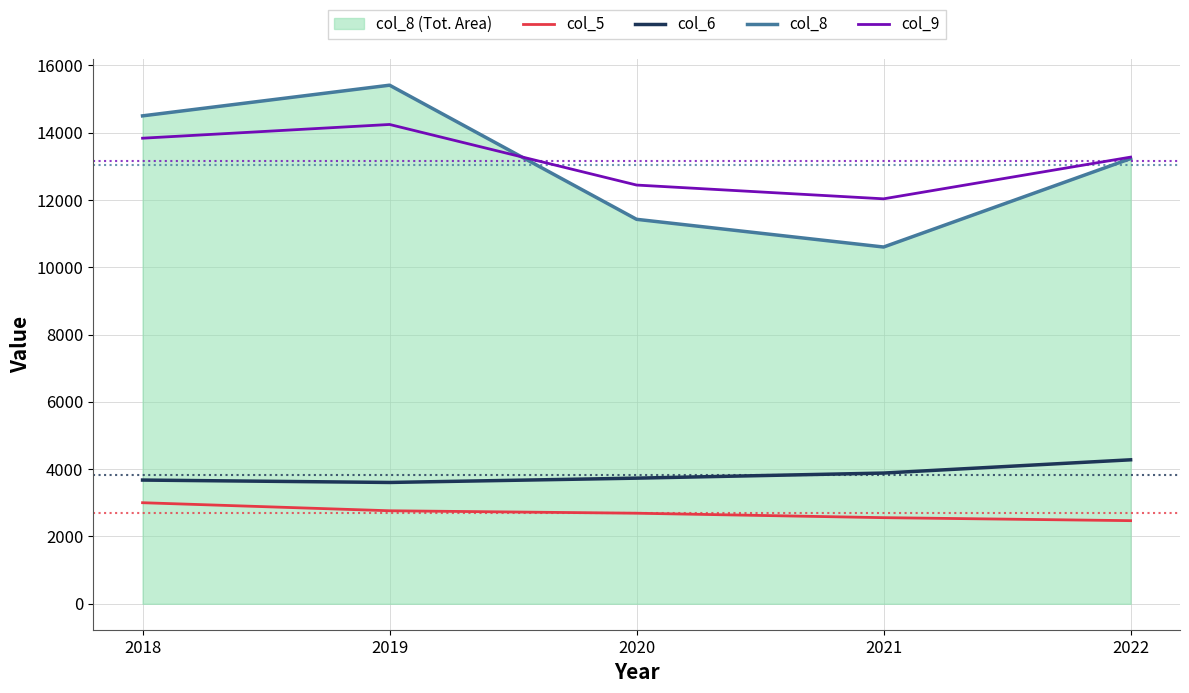

How many values in the col_6 series exceed 3733?

2